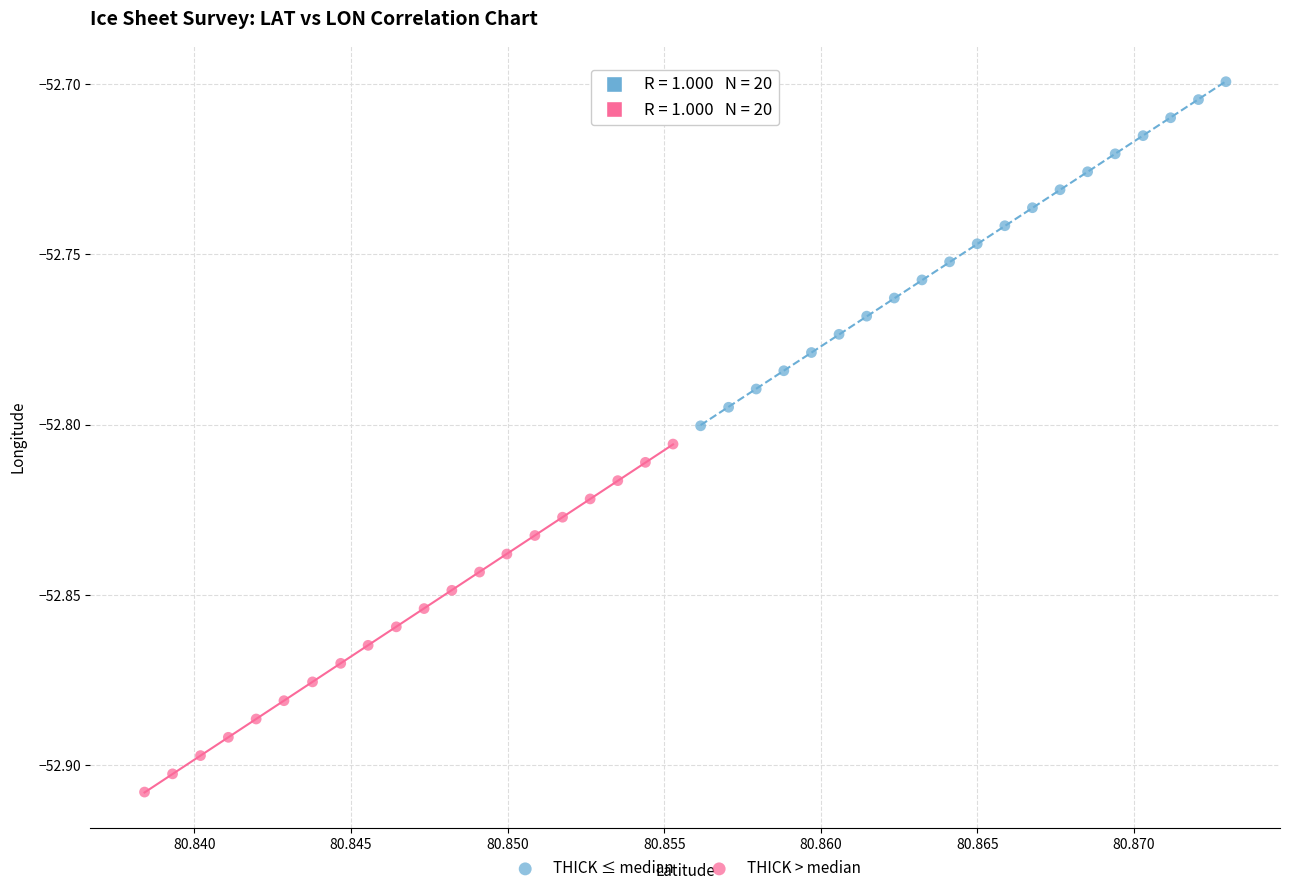

What are all the series names shown in the legend?

THICK ≤ median, THICK > median